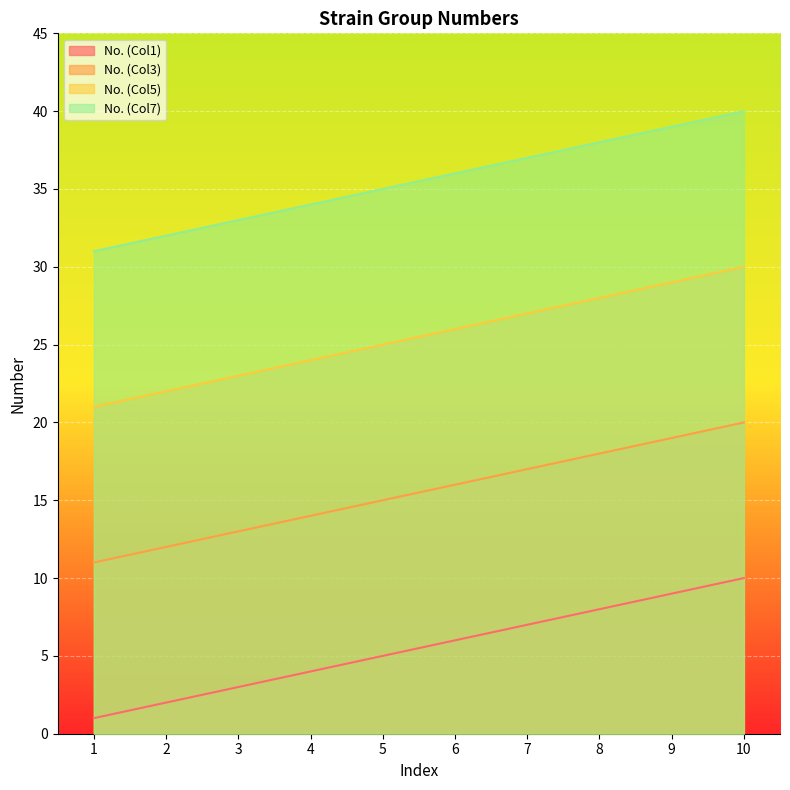

Count the No. (Col7) values in the range 33 to 38.

6